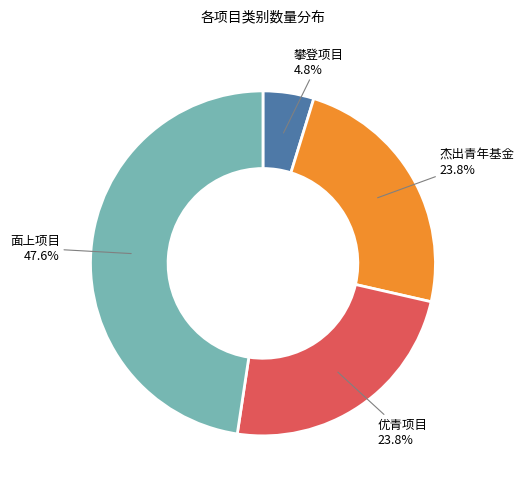

Which slice is the largest?

面上项目